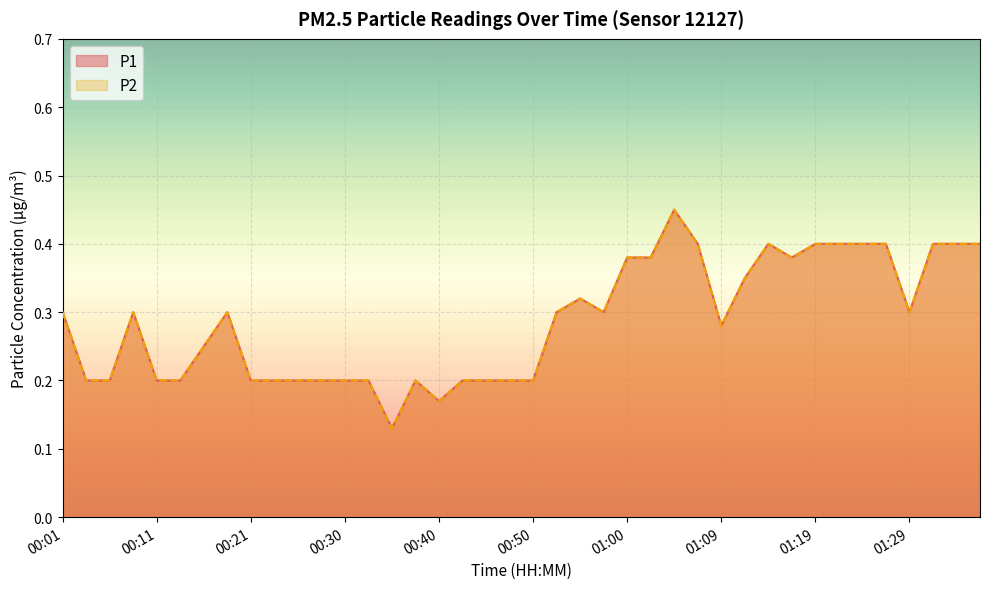

Is it true that P1 equals 0.1 at 00:43?

False